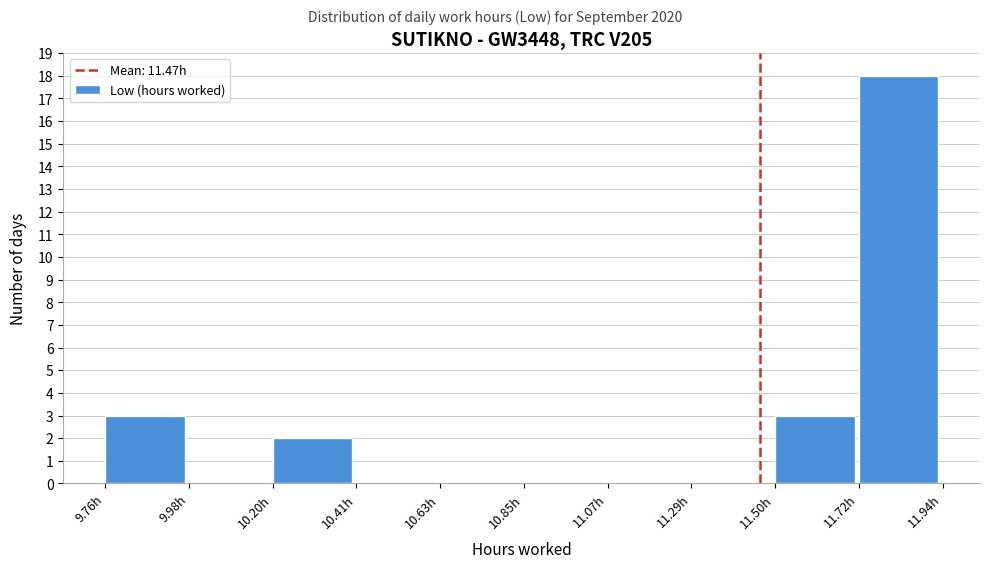

What is the height of the bar covering 10.20 to 10.40 on the x-axis? Neither the bar edges nor the heights are printed on the chart, so give them approximately, as read against the axes.

2